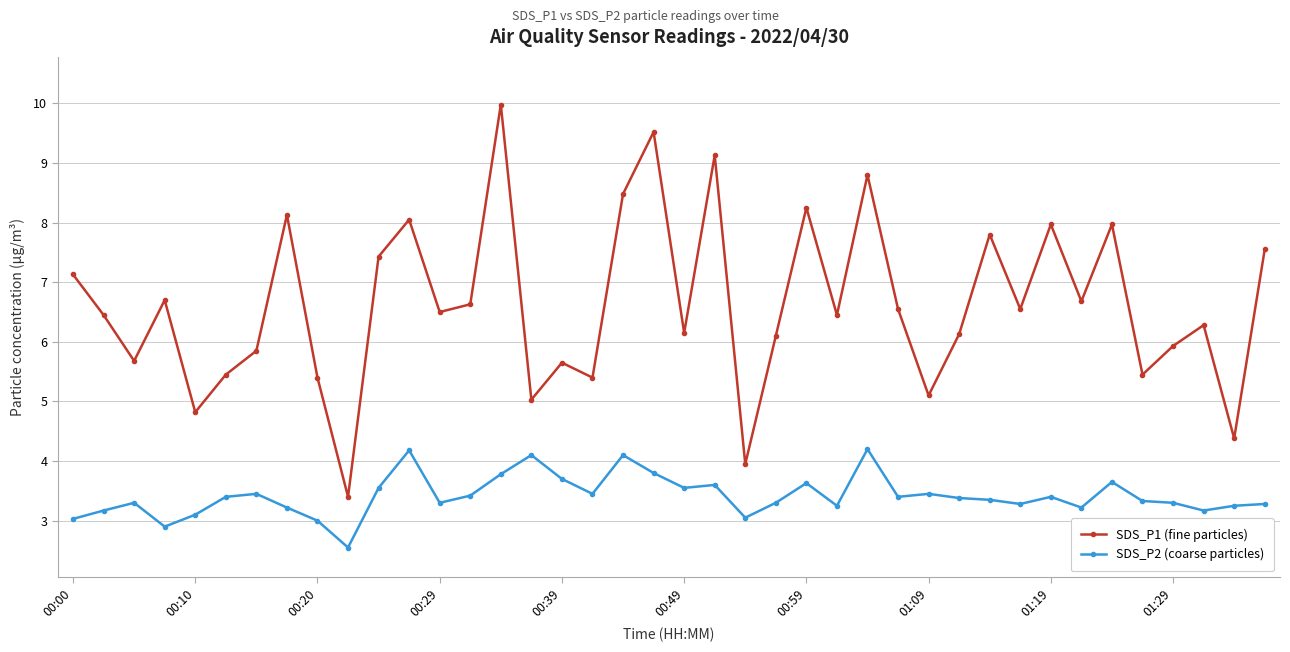

How many series are shown in this chart?

2